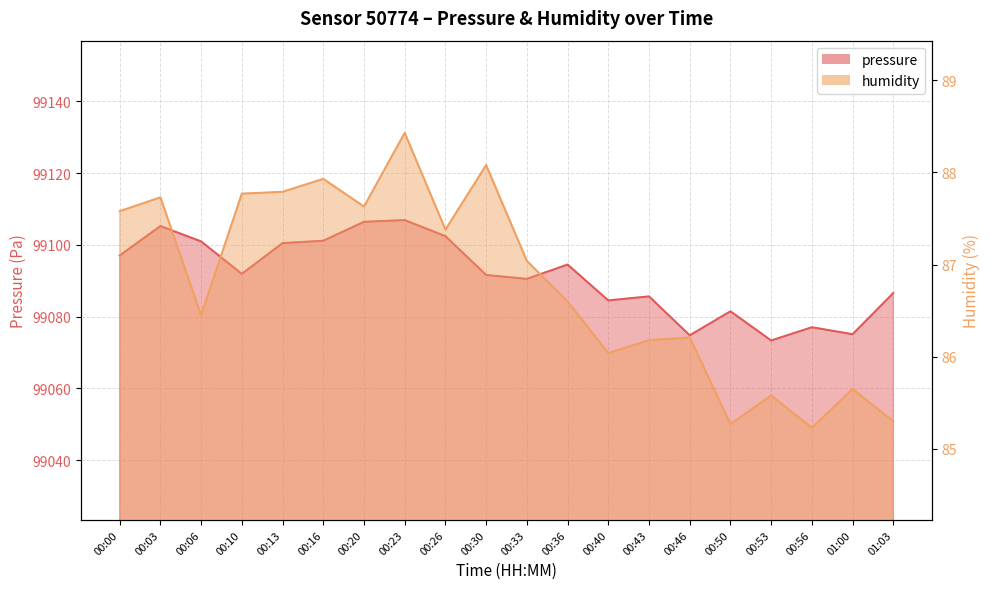

The value of humidity at 00:50 is 85.3. True or false?

True